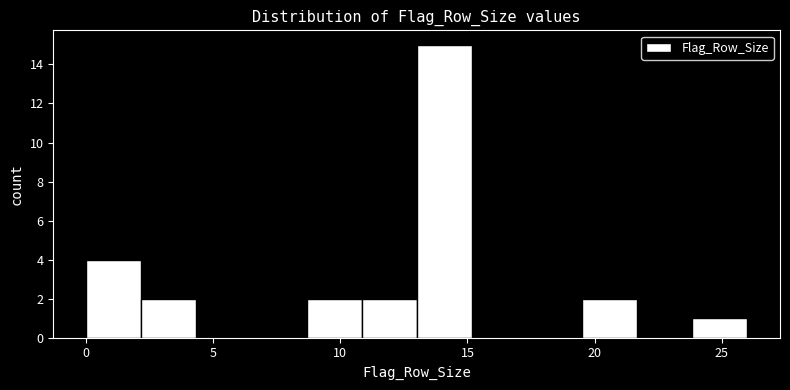

Over which range of the x-axis is the bar tallest?

13.0 to 15.0